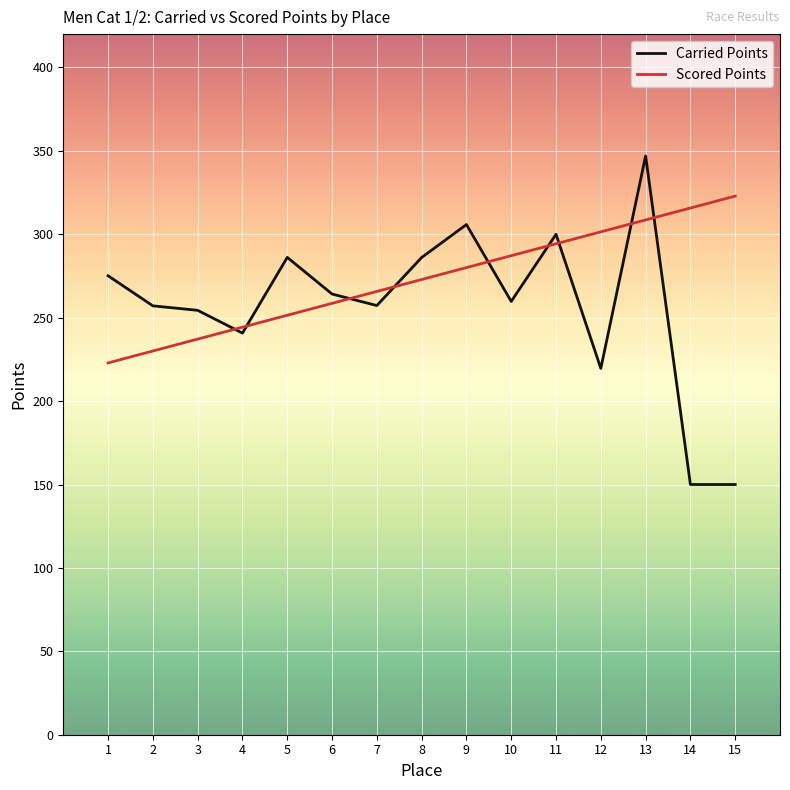

What is the lowest value of the Carried Points series?

150.0